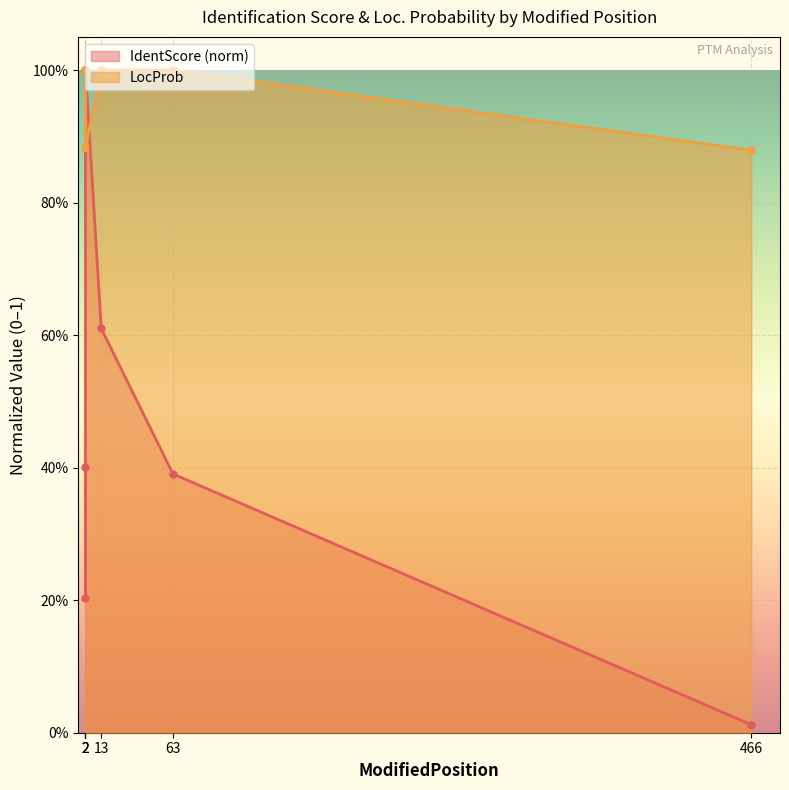

Which series changed the most between 2 and 2?

IdentScore